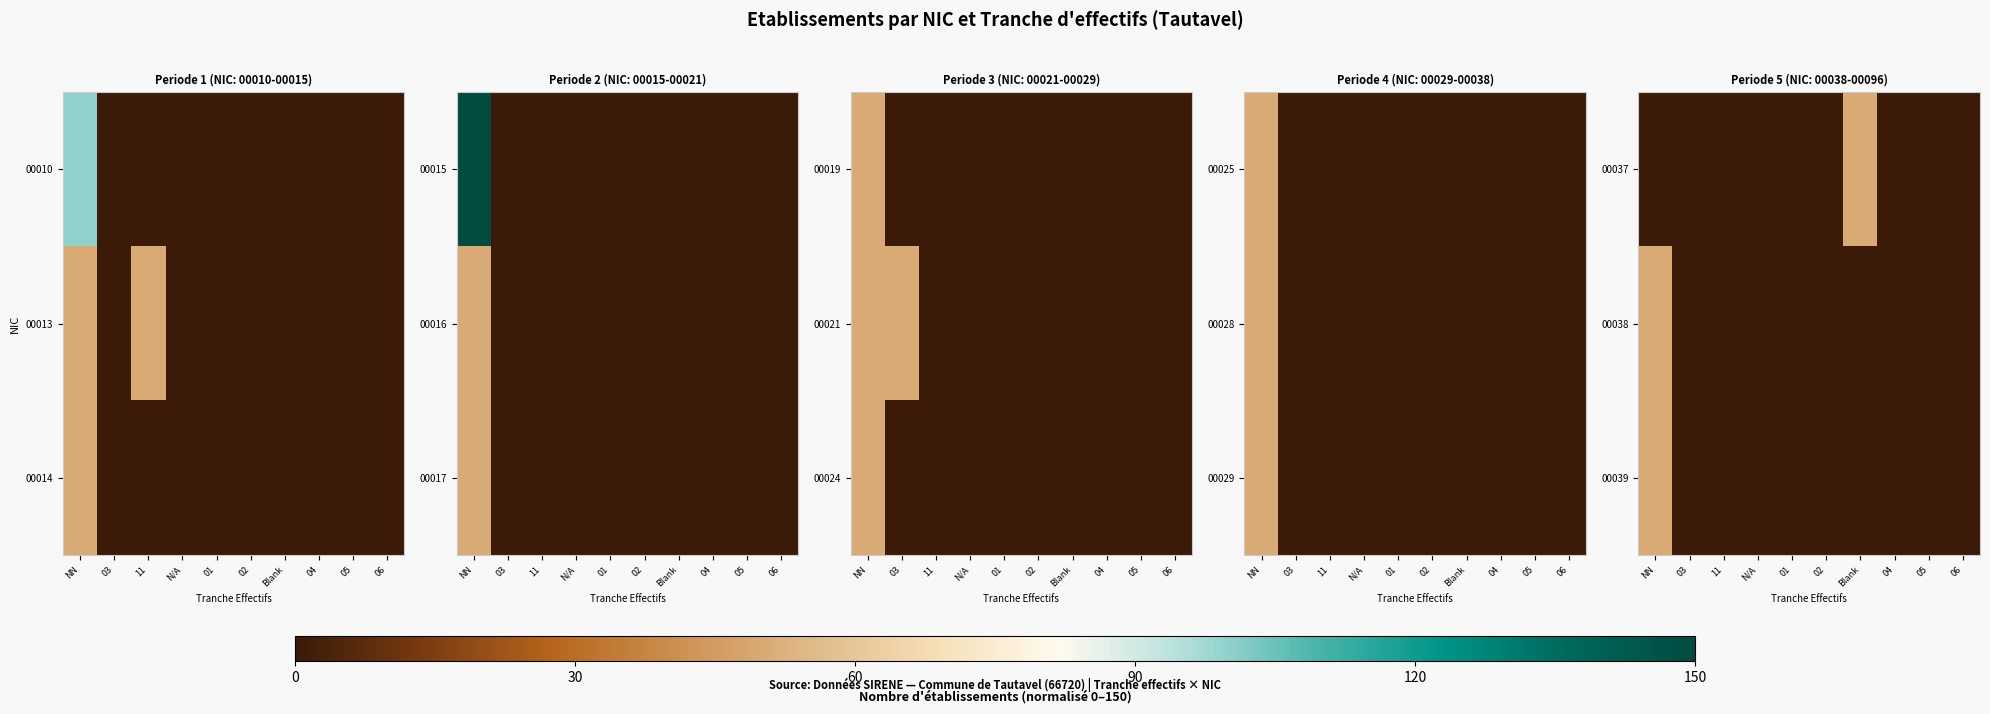

At how many categories does at least one series exceed 47?

2